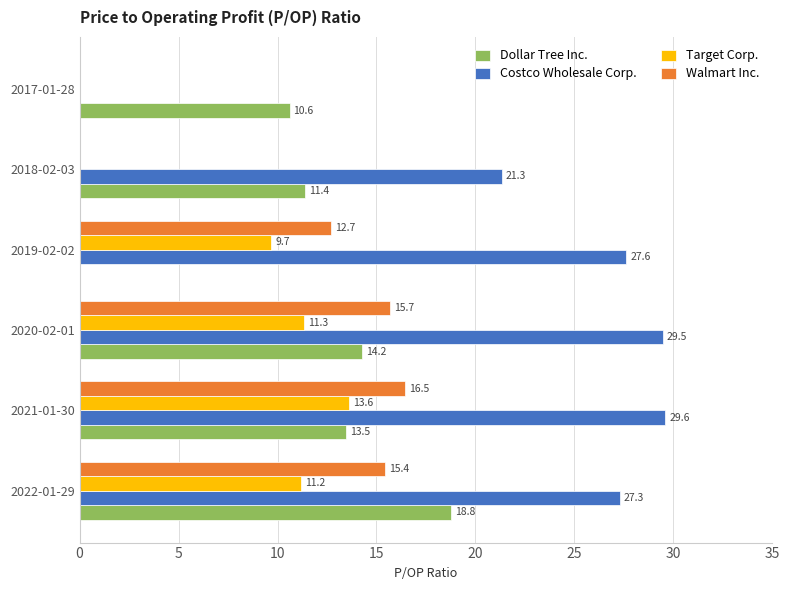

Between 2022-01-29 and 2020-02-01, which series saw the biggest shift?

Dollar Tree Inc.